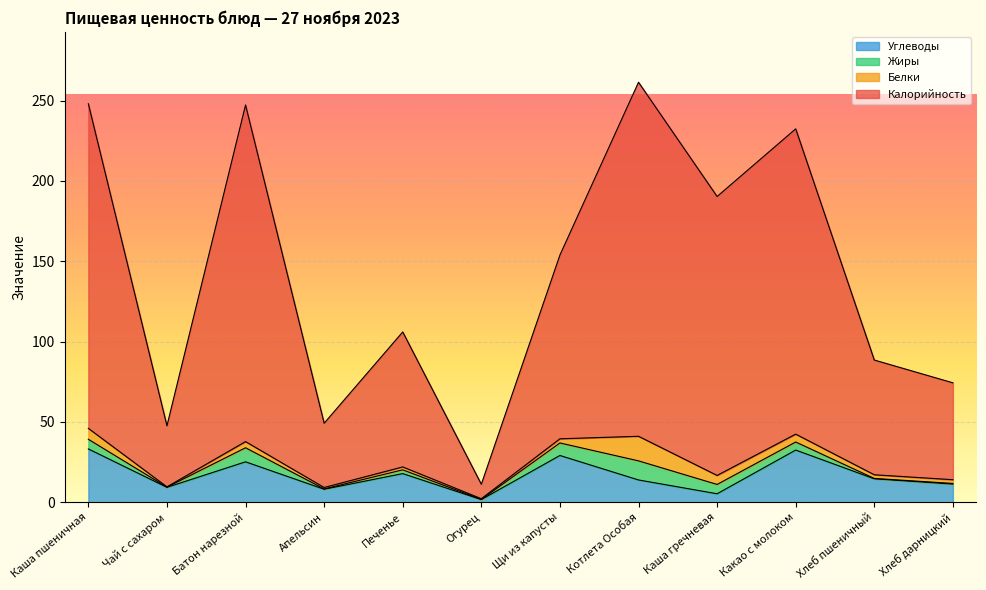

True or false: Углеводы and Калорийность cross at least once.

False